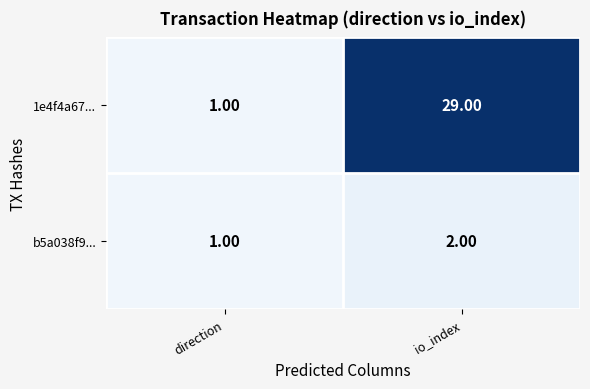

Which label corresponds to the largest value in the chart?

io_index